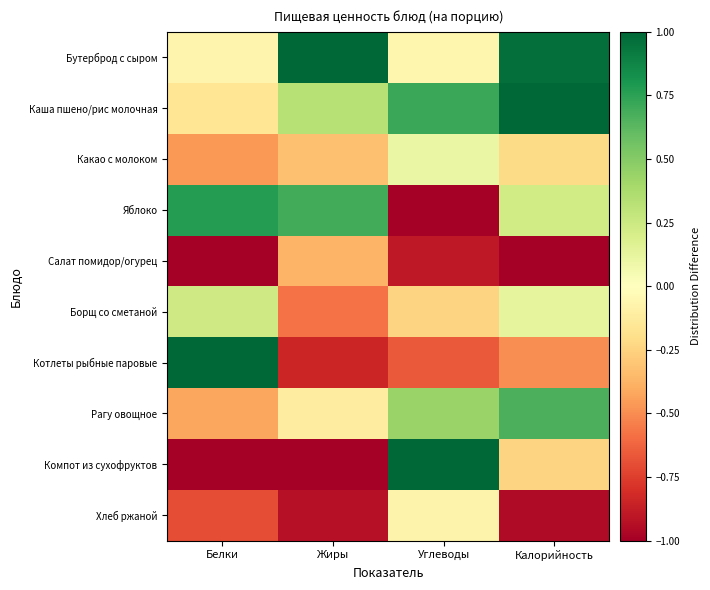

At which category is the sum across all series the highest?

Калорийность